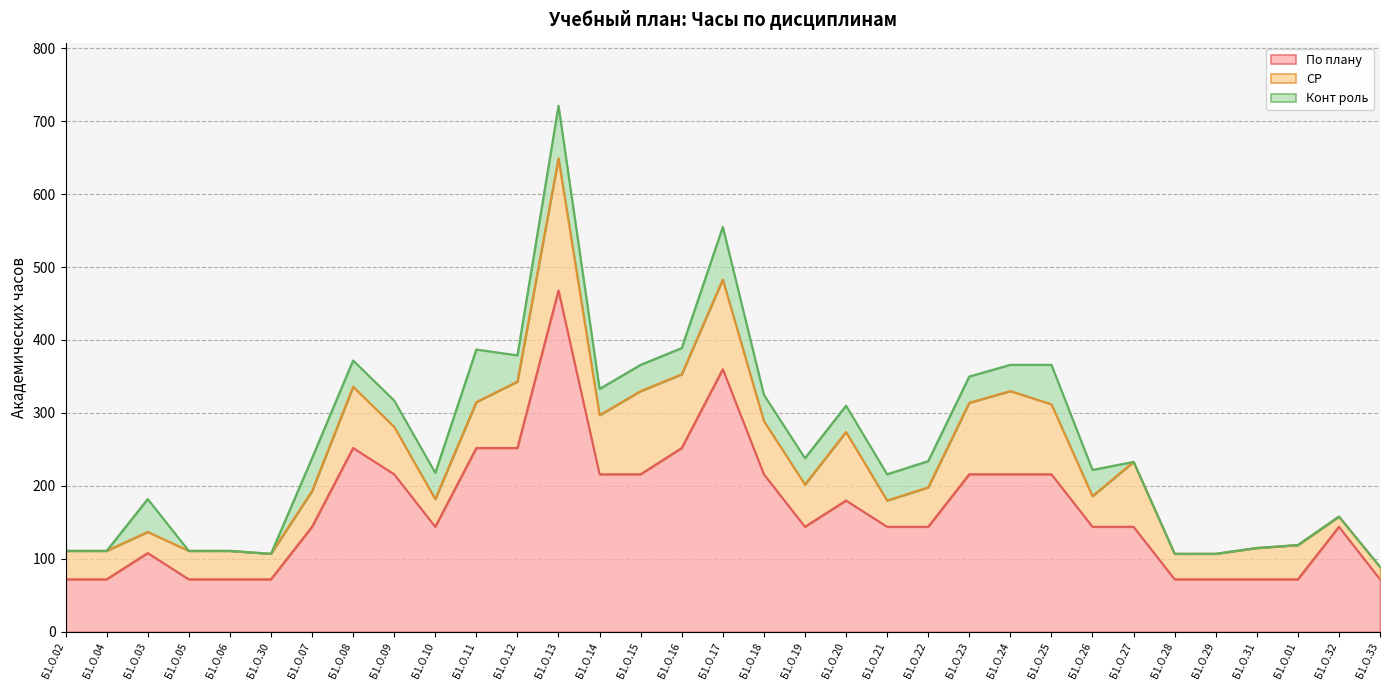

Rank the categories by СР value from highest to lowest.

Б1.О.13, Б1.О.17, Б1.О.15, Б1.О.24, Б1.О.16, Б1.О.23, Б1.О.25, Б1.О.20, Б1.О.12, Б1.О.27, Б1.О.08, Б1.О.14, Б1.О.18, Б1.О.09, Б1.О.11, Б1.О.19, Б1.О.22, Б1.О.07, Б1.О.01, Б1.О.31, Б1.О.26, Б1.О.02, Б1.О.04, Б1.О.05, Б1.О.06, Б1.О.10, Б1.О.21, Б1.О.30, Б1.О.28, Б1.О.29, Б1.О.03, Б1.О.33, Б1.О.32